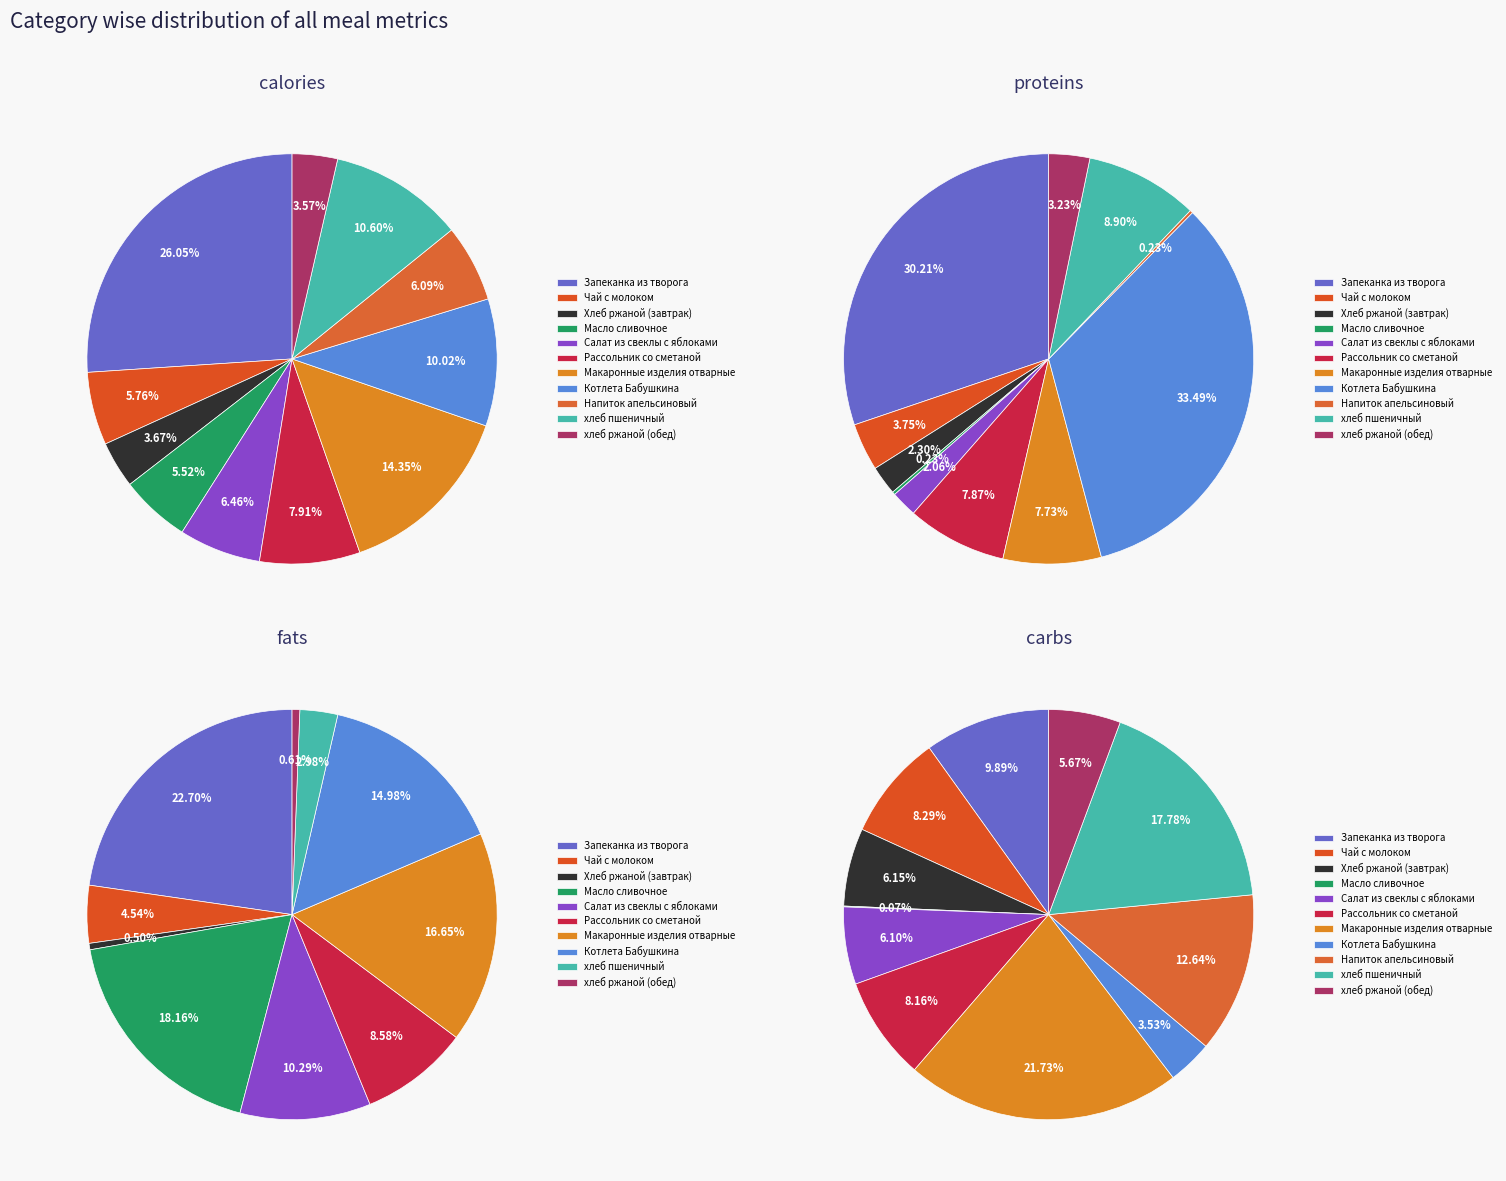

At Макаронные изделия отварные, list the series in order from largest to smallest.

calories, carbs, fats, proteins